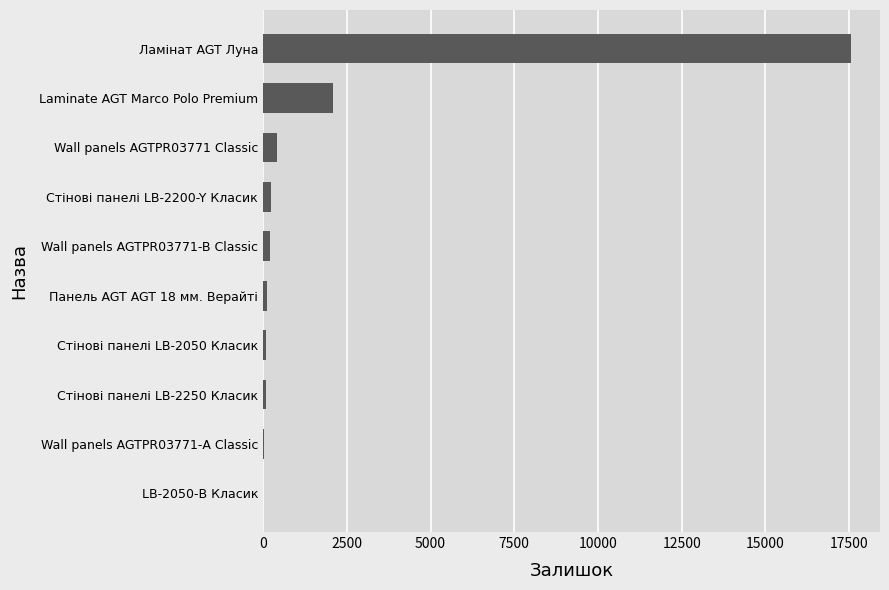

Where is the data nearest to the value 8775?

Laminate AGT Marco Polo Premium